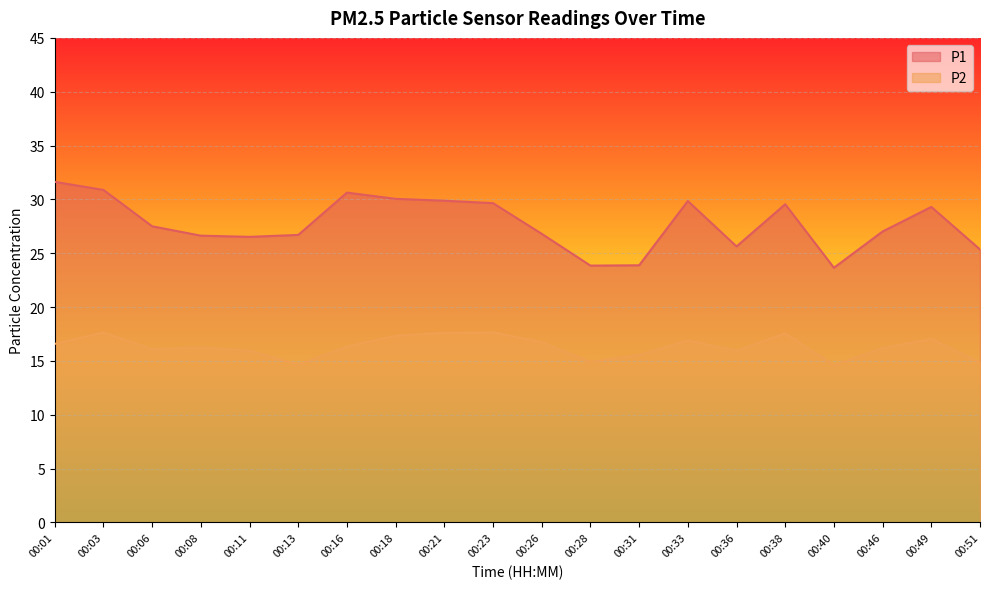

How many lines are shown in the chart?

2